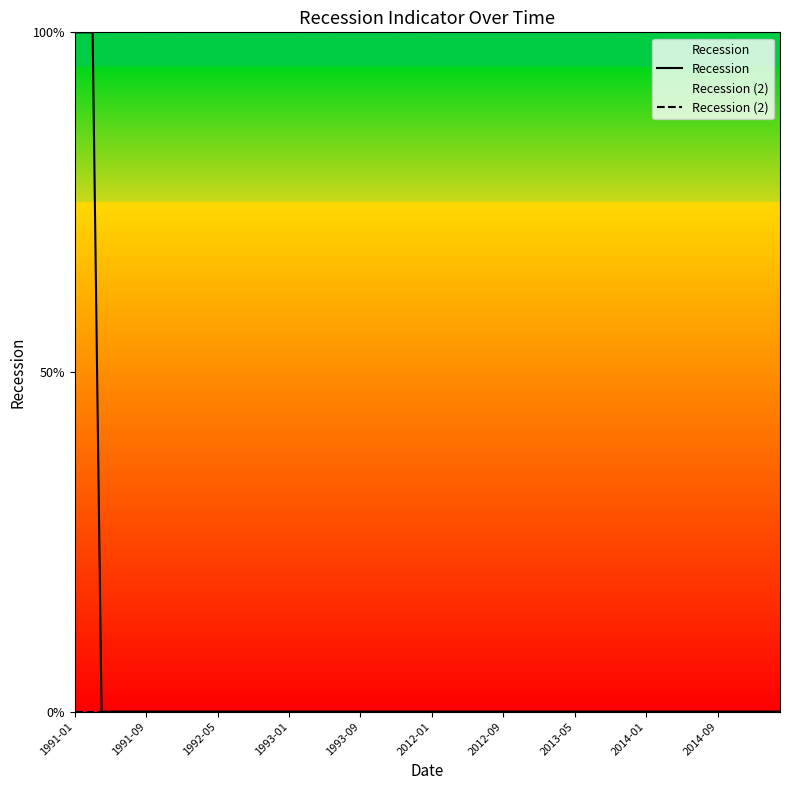

What is the difference between the maximum and second lowest values in the Recession series?

1